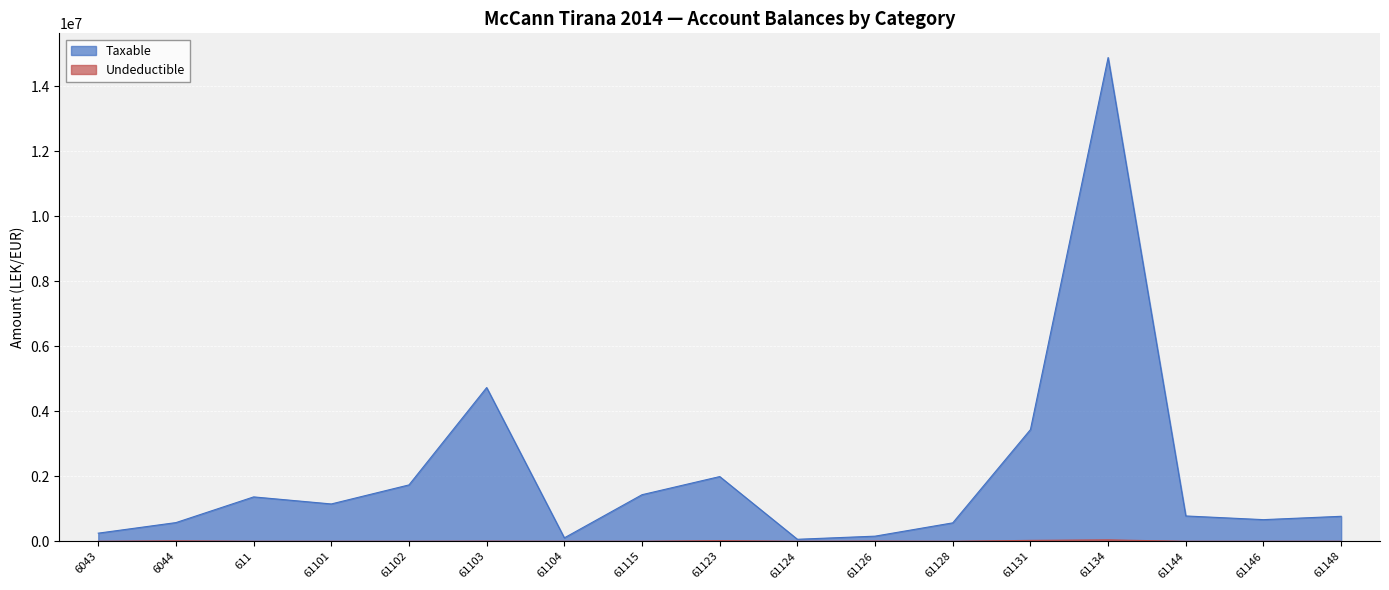

What is the difference between the maximum and minimum values in the Taxable series?

14826046.6